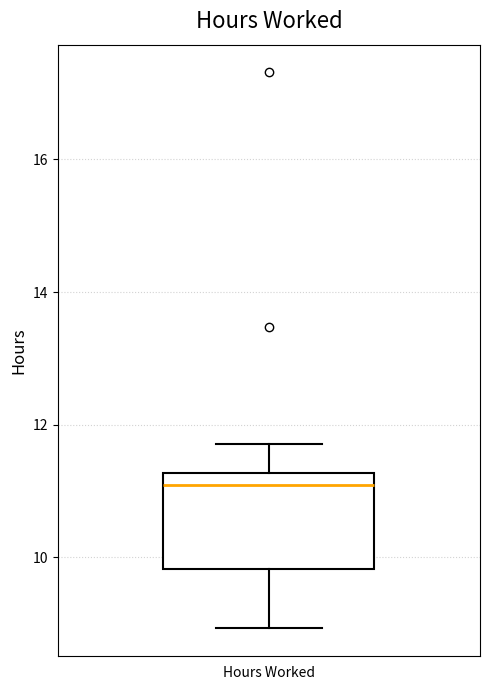

Where does the upper whisker of the box for Hours Worked end on the y-axis? The values are not printed on the chart, so give them approximately, as read against the axis.

11.8